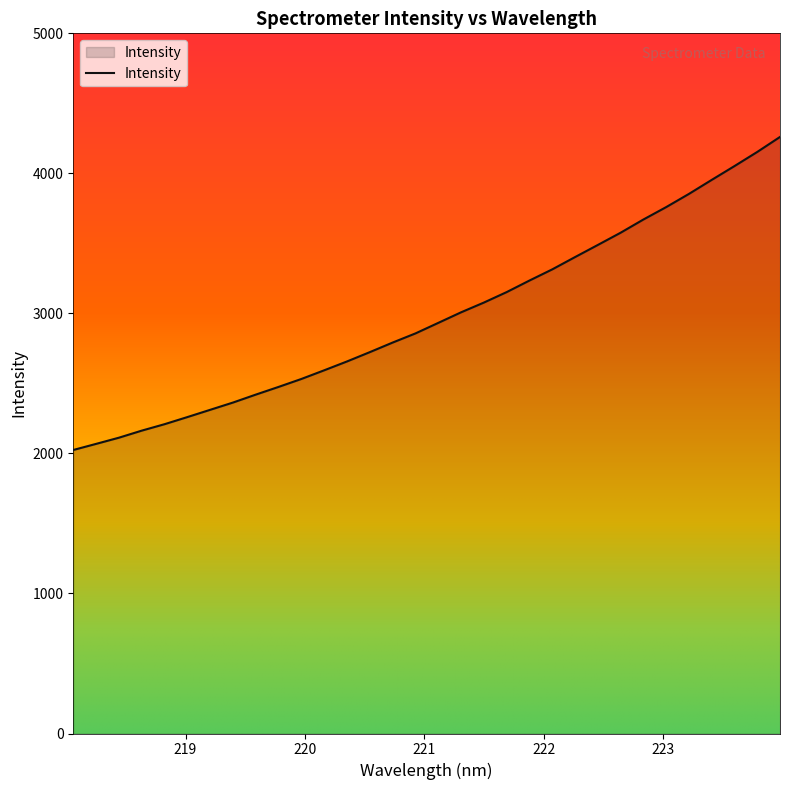

What is the minimum value shown in the chart?

2024.6